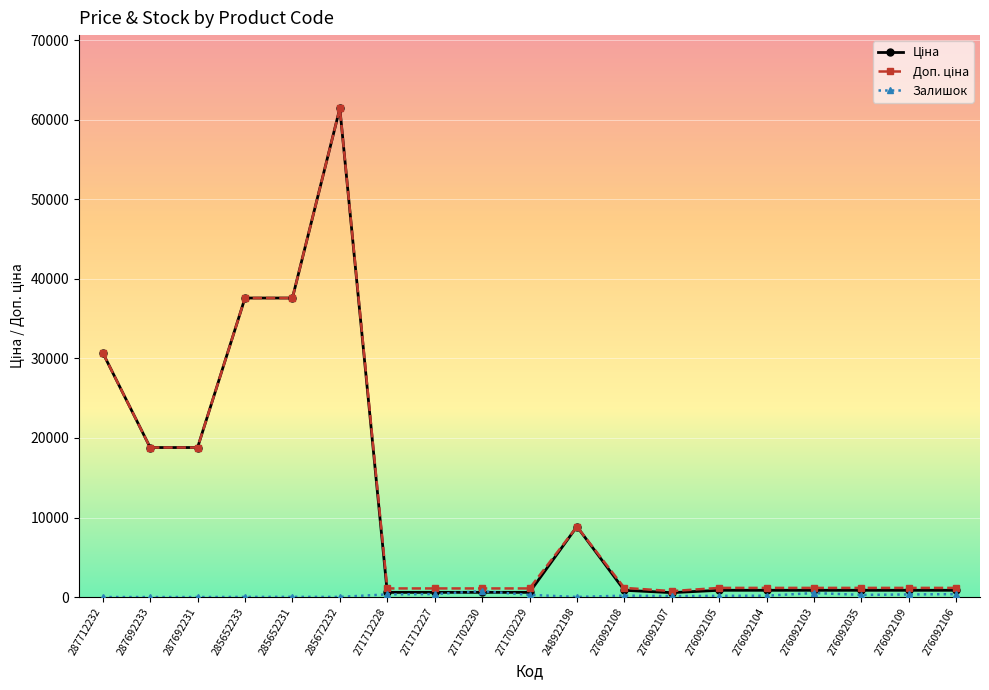

How many categories are shown in the chart?

19